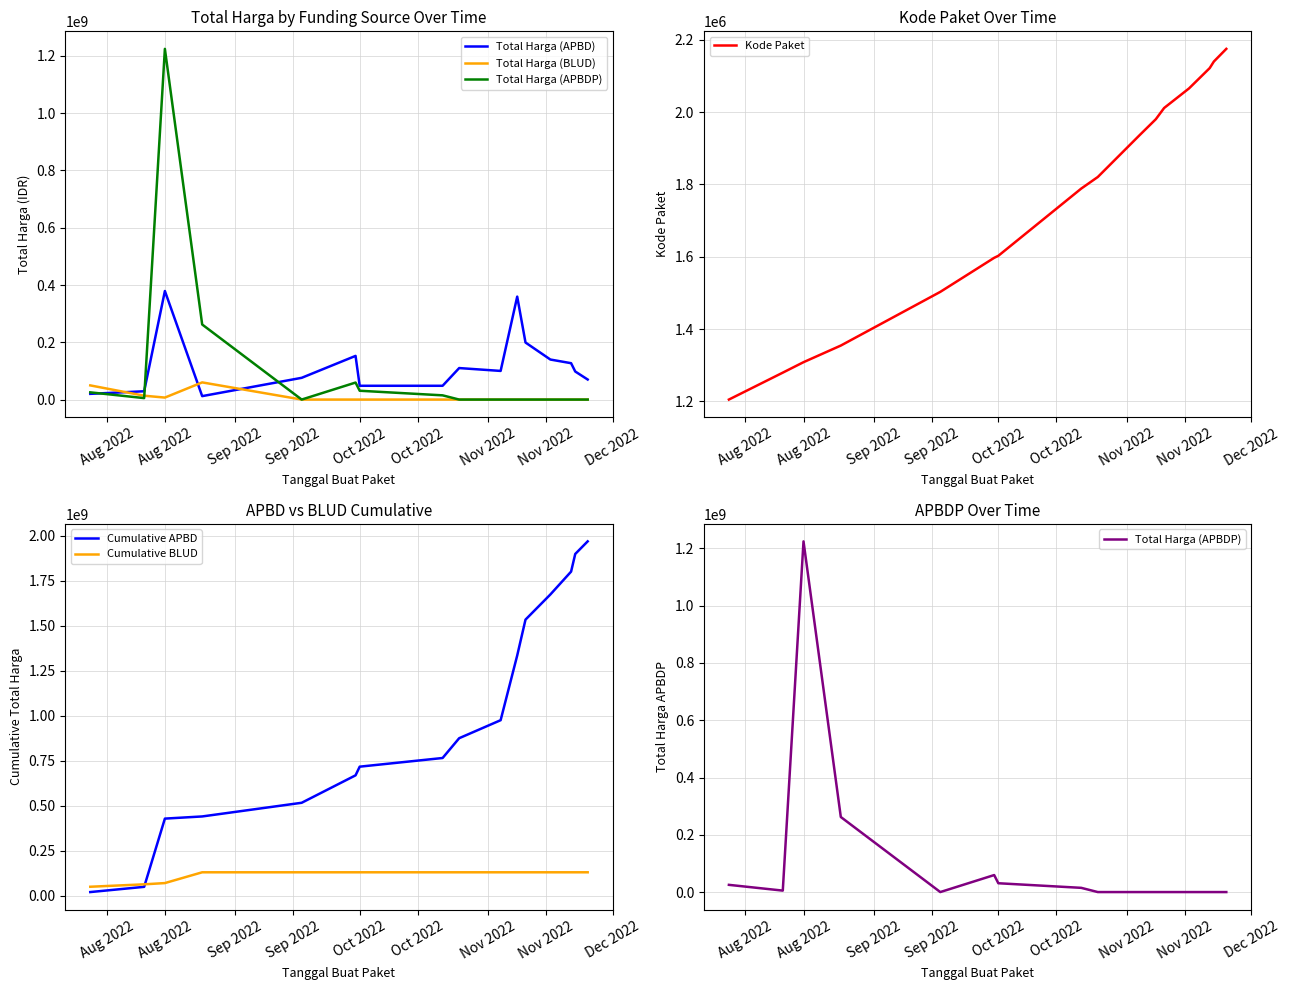

What are all the series names shown in the legend?

Total Harga (APBD), Total Harga (BLUD), Total Harga (APBDP), Kode Paket, Cumulative APBD, Cumulative BLUD